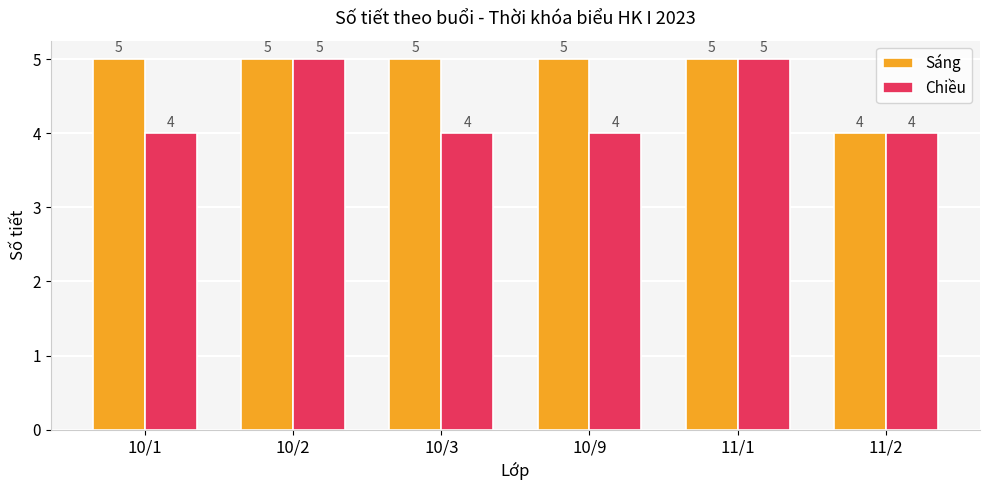

What is the highest value of the Chiều series?

5